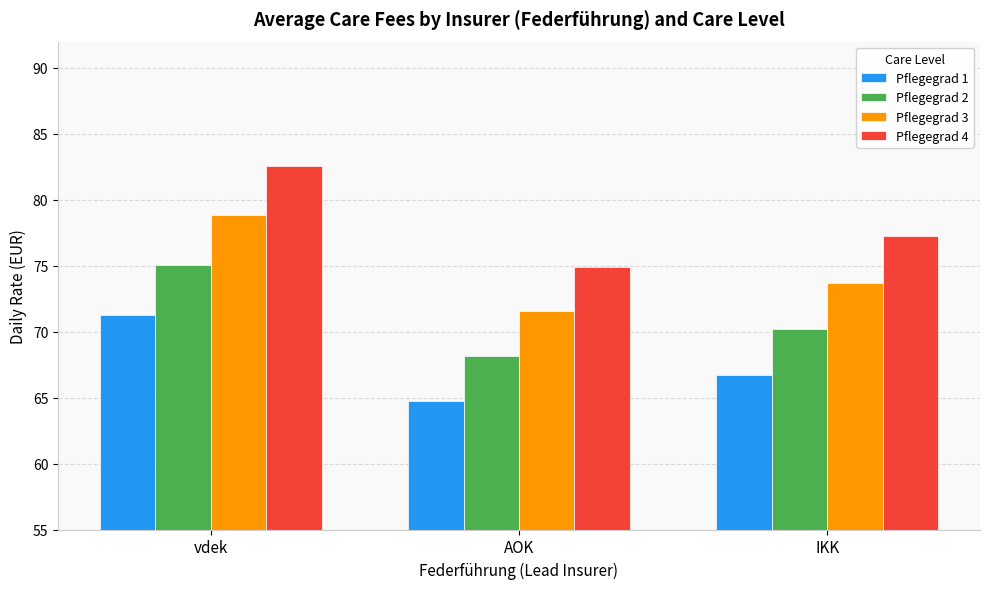

What is the value of the Pflegegrad 3 bar at the 2nd from the left?

71.5